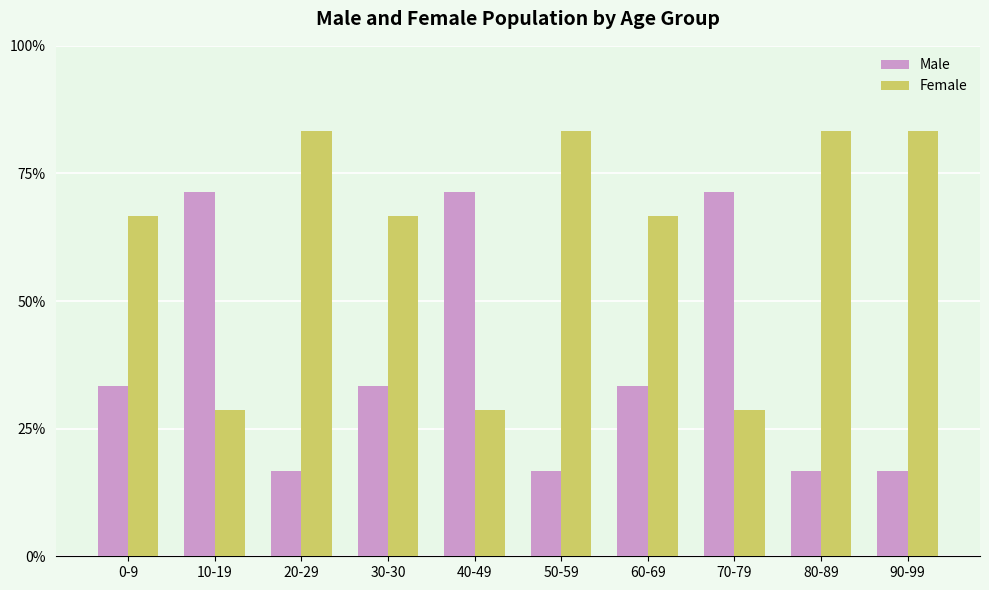

Rank the series at 20-29 from lowest to highest value.

Male, Female